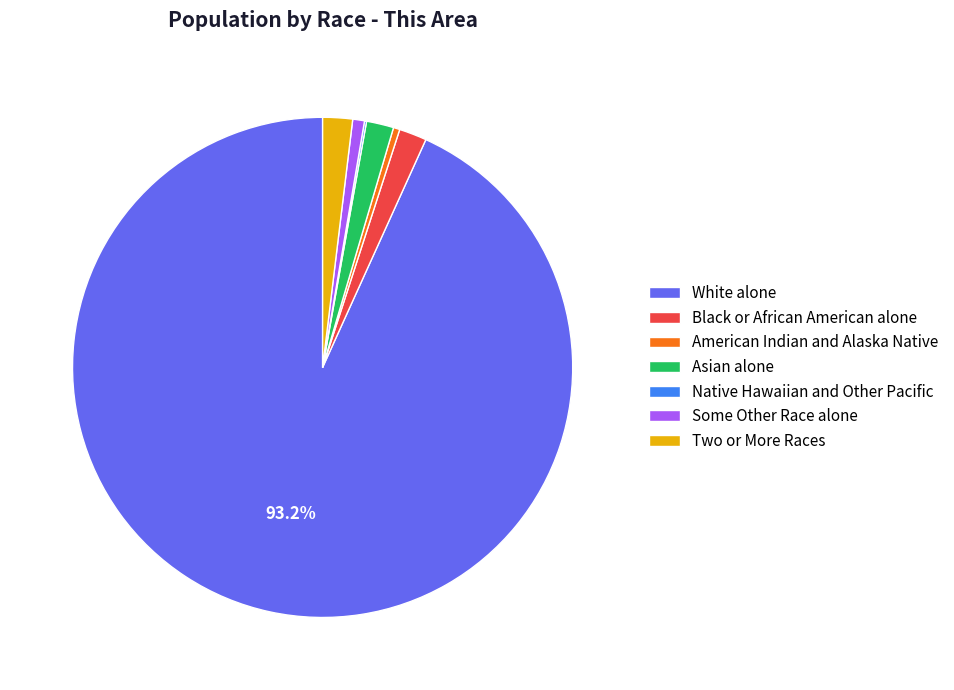

Which slice is the largest?

White alone